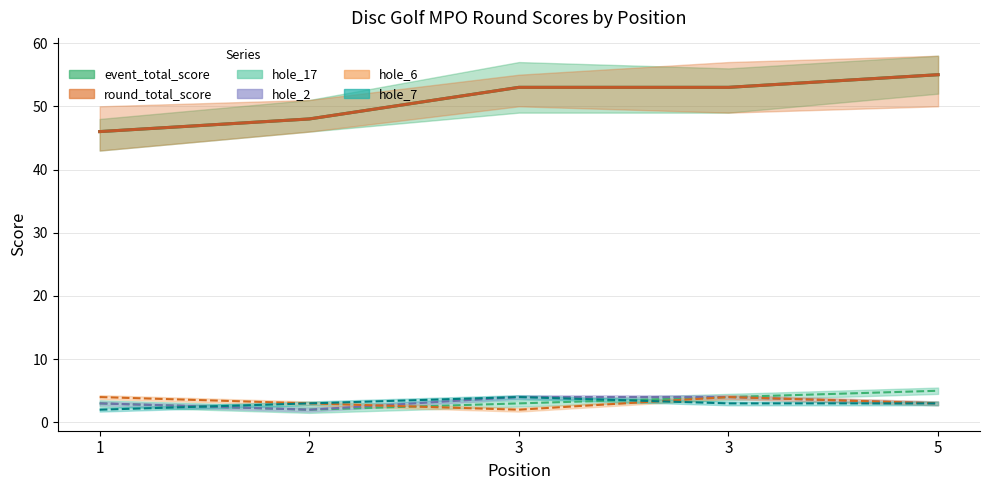

What is the difference between the highest and lowest values at 5?

52